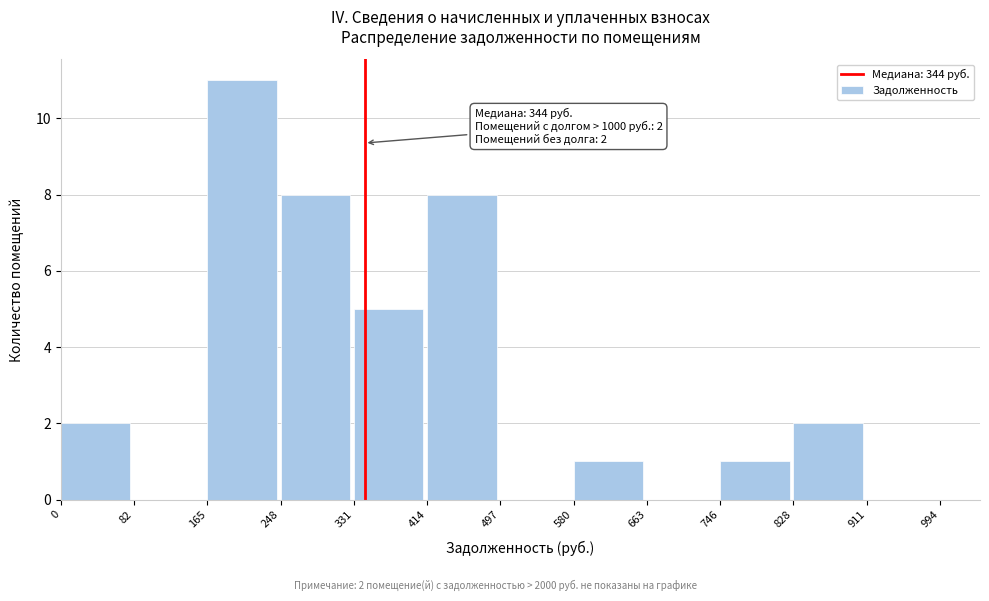

Over which range of the x-axis is the bar tallest?

165 to 248